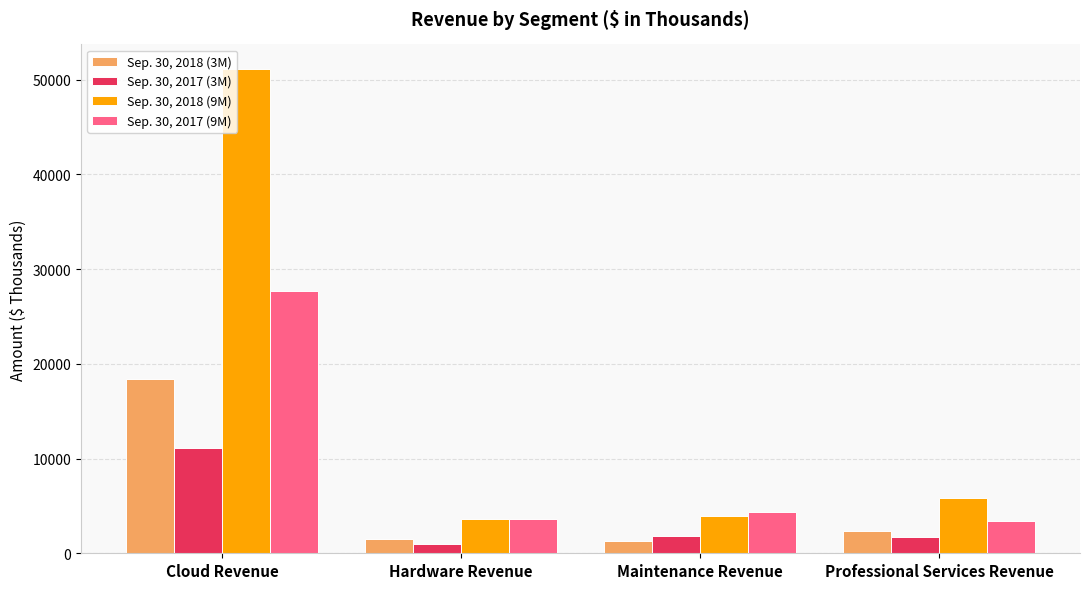

Where does the Sep. 30, 2018 (9M) series first go above 5783?

Cloud Revenue